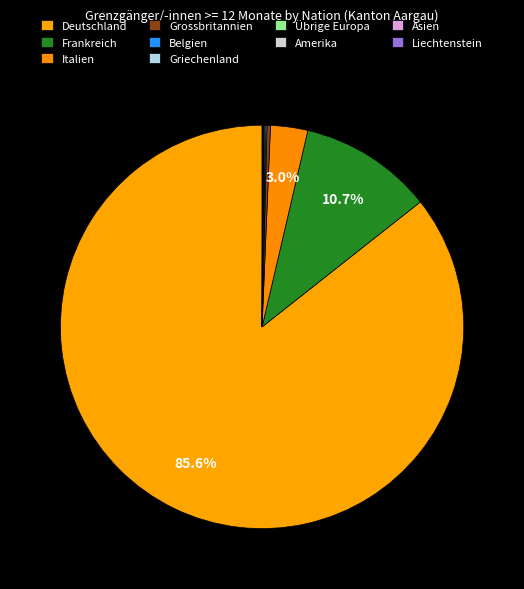

What is the change in value from Italien to Belgien?

-408